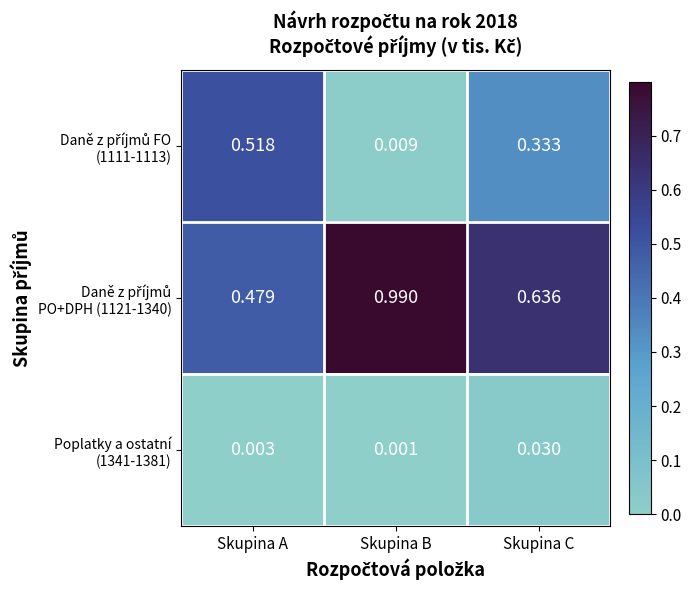

Which label corresponds to the largest value in the chart?

Skupina B